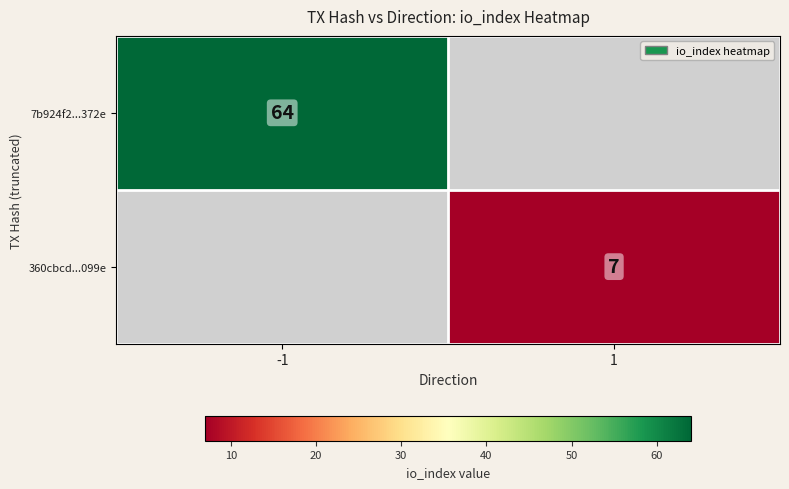

Is it true that 360cbcd...099e equals 7 at 1?

True